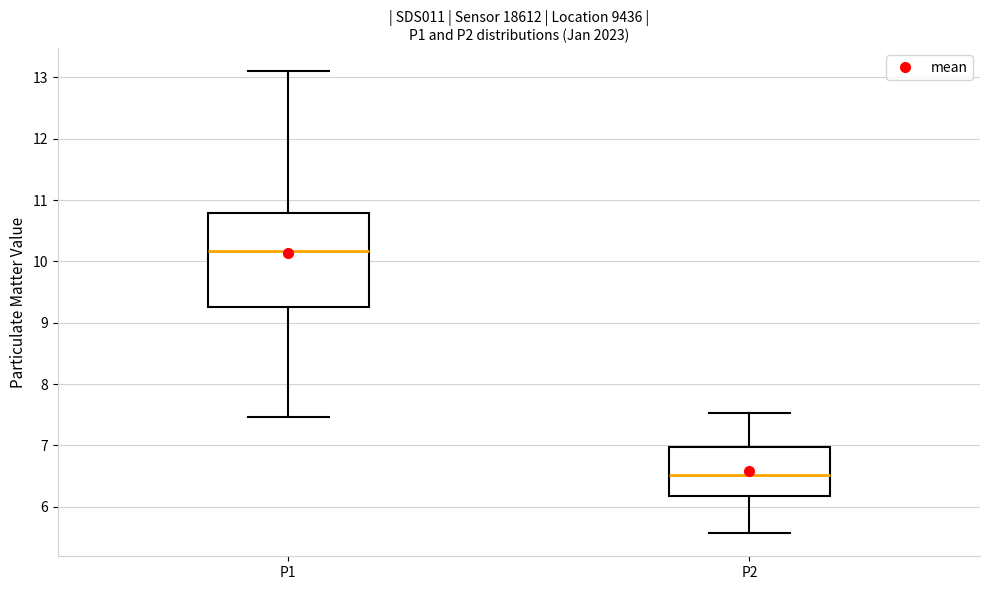

Which box has the lowest median line?

P2